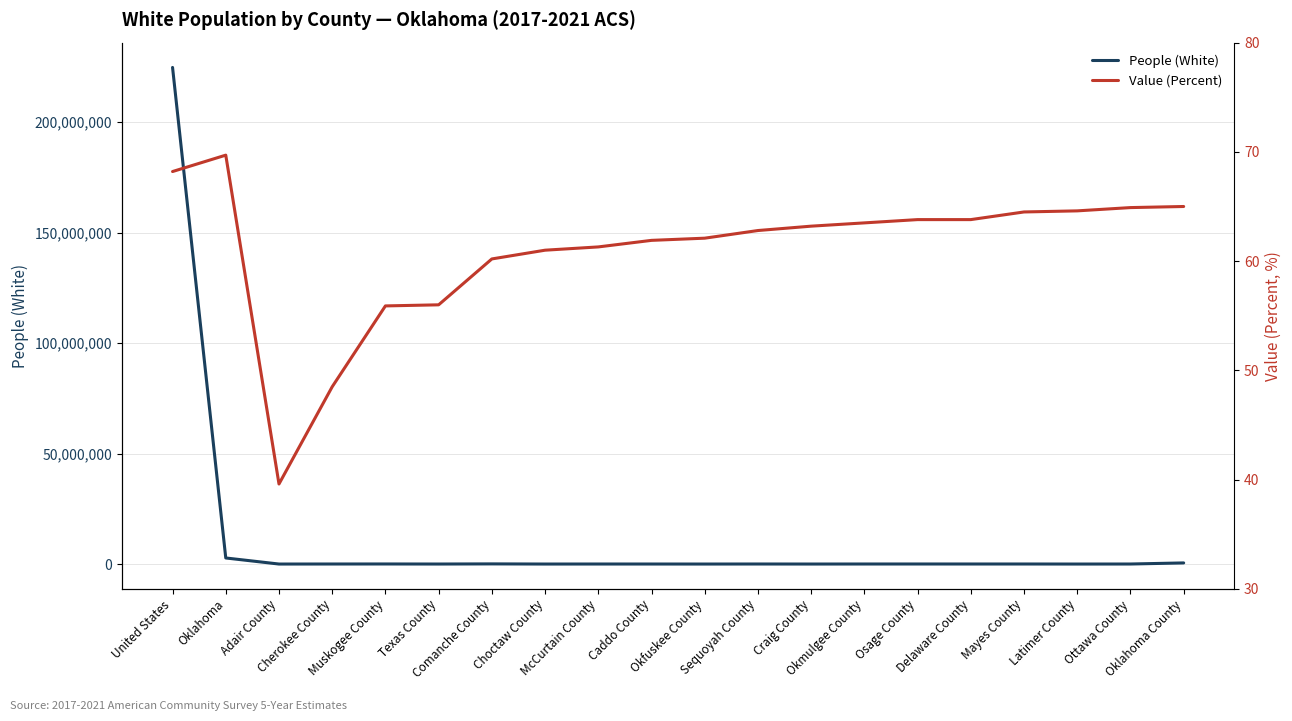

How many lines are shown in the chart?

2